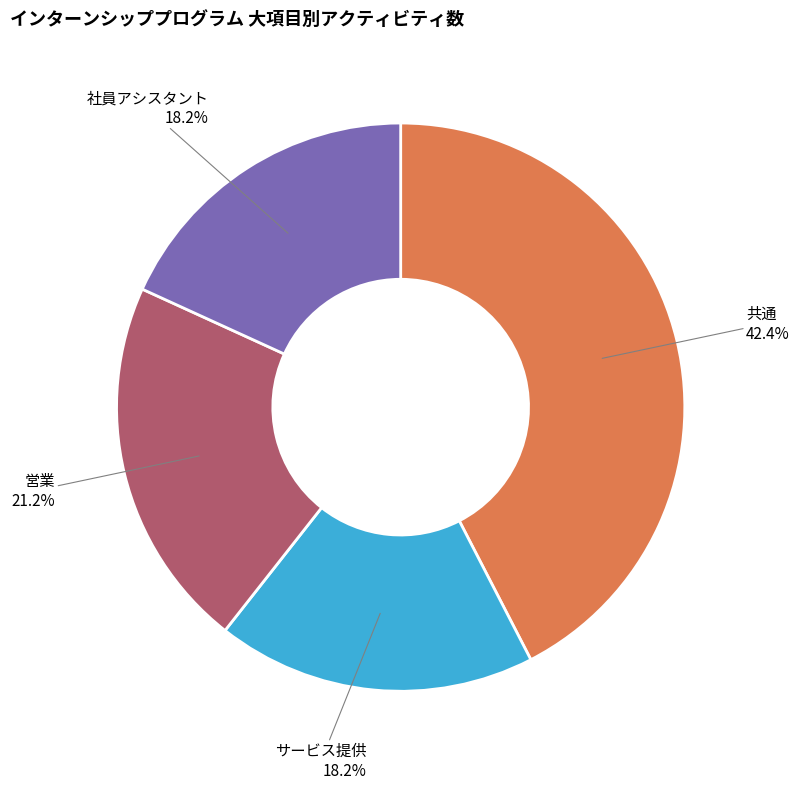

Does any single category account for the majority?

No